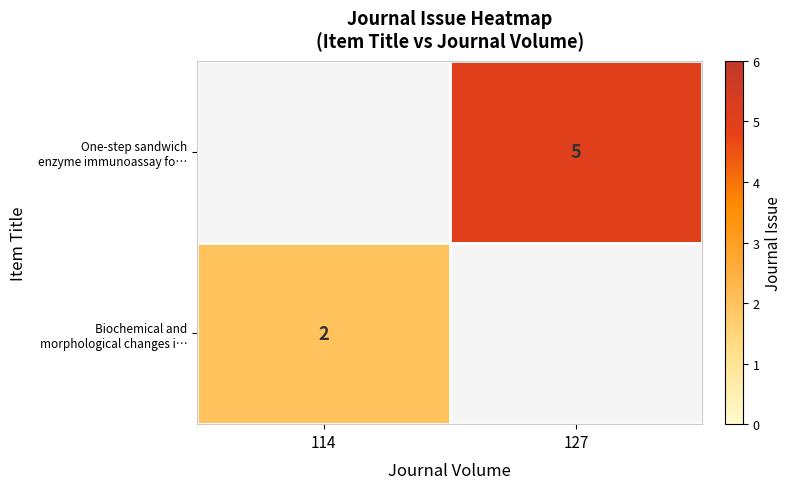

Is the value of Biochemical and morphological changes i… at 114 greater than the value of One-step sandwich enzyme immunoassay fo… at 114?

No